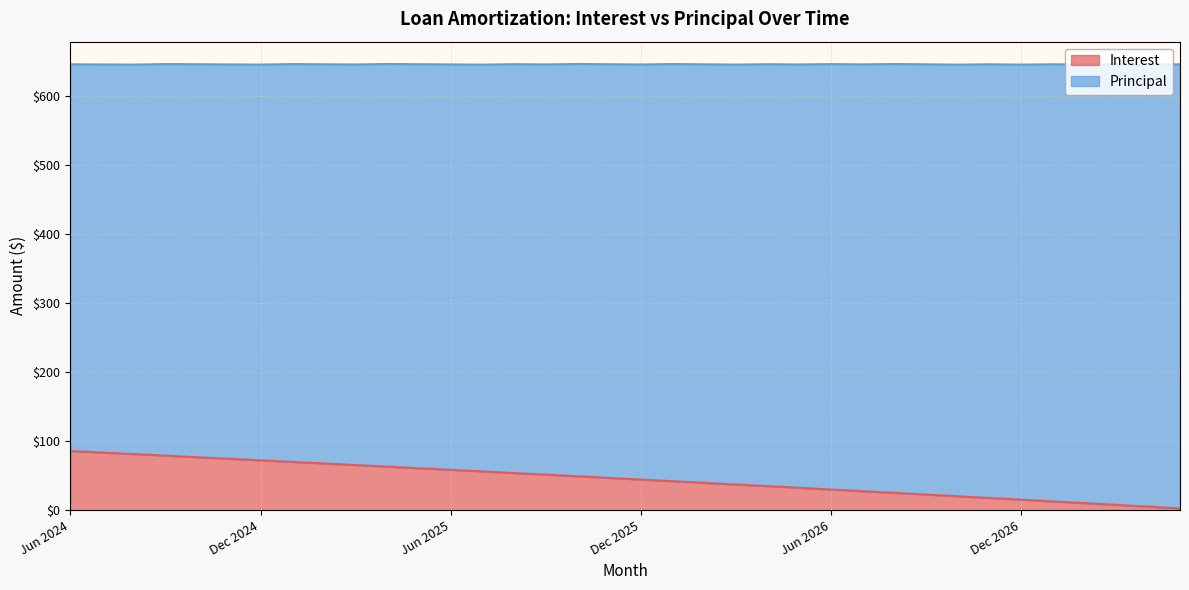

Where is the data nearest to the value 44?

Dec 2025